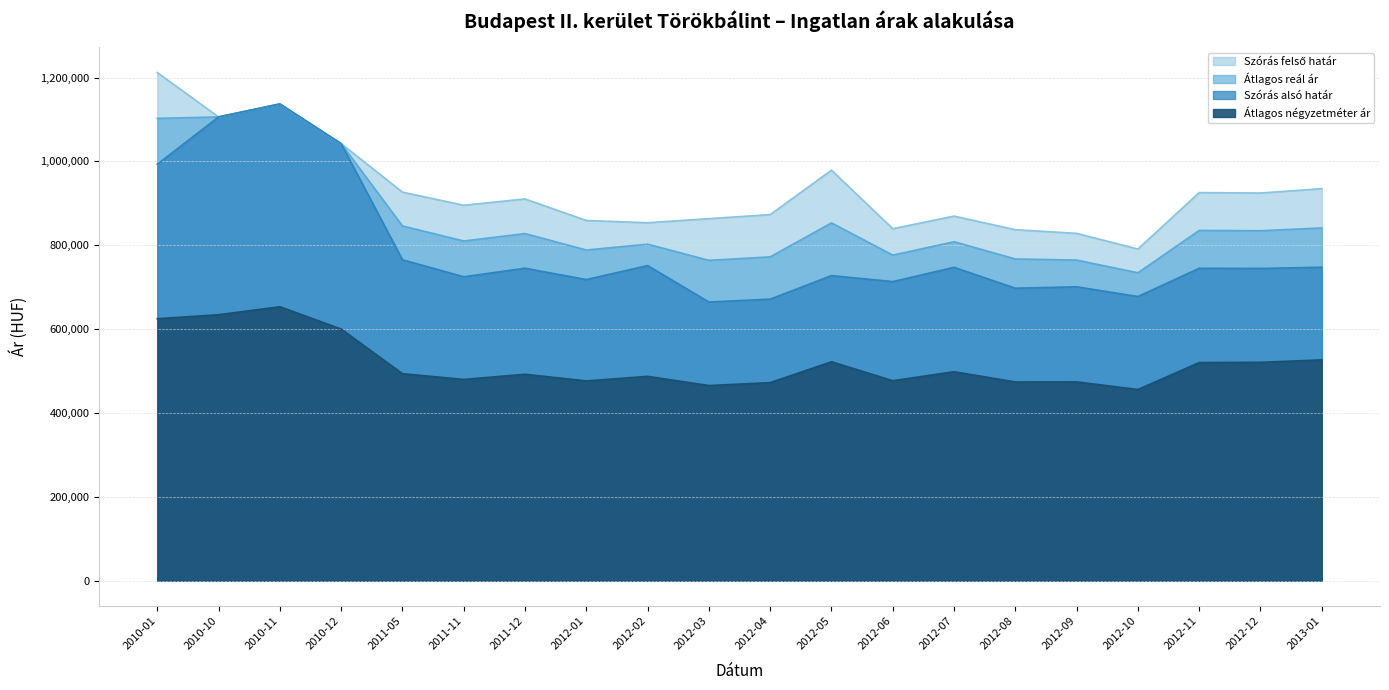

Between 2010-11 and 2010-12, which is larger?

2010-11